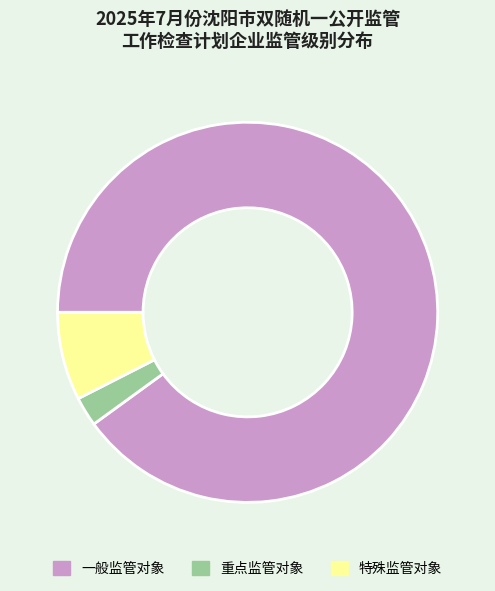

Which has a higher value, 特殊监管对象 or 重点监管对象?

特殊监管对象